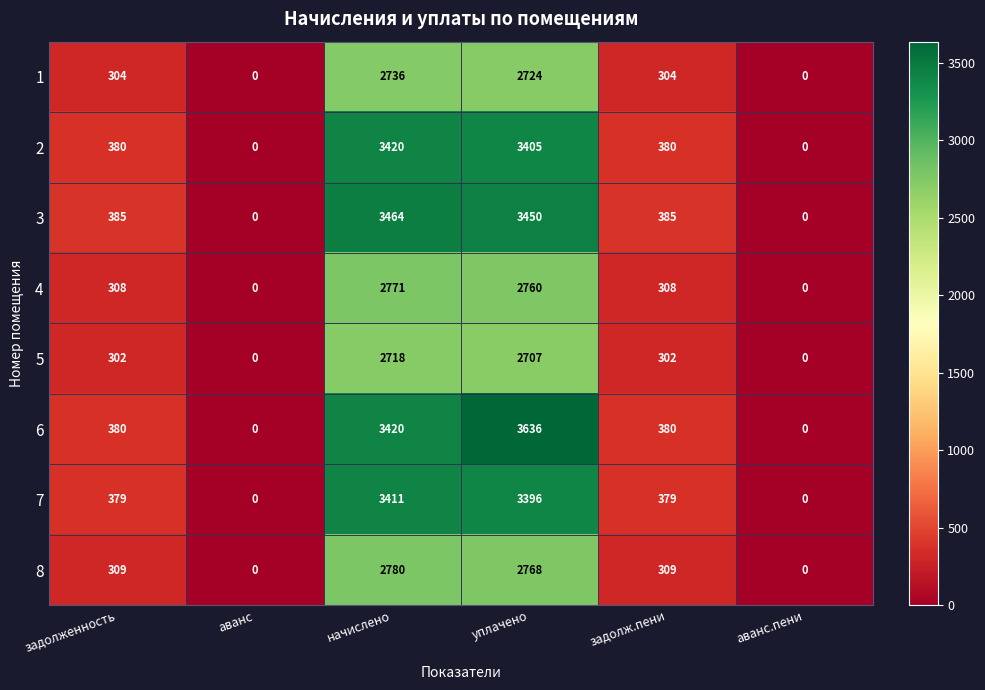

What value does the 3 series have at начислено, to the nearest 50?

3450